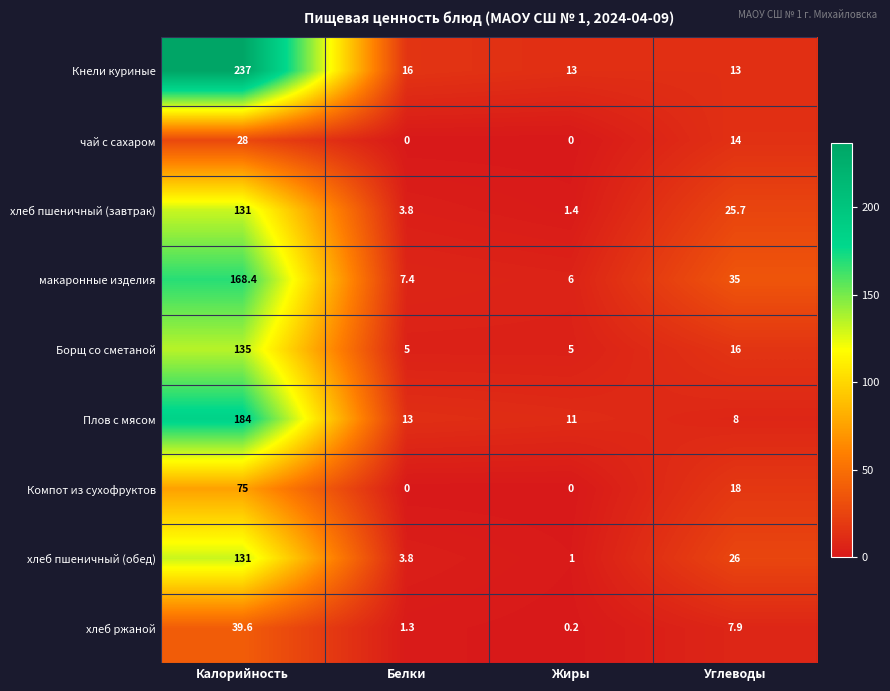

At which category does the chart reach its peak across all series?

Калорийность